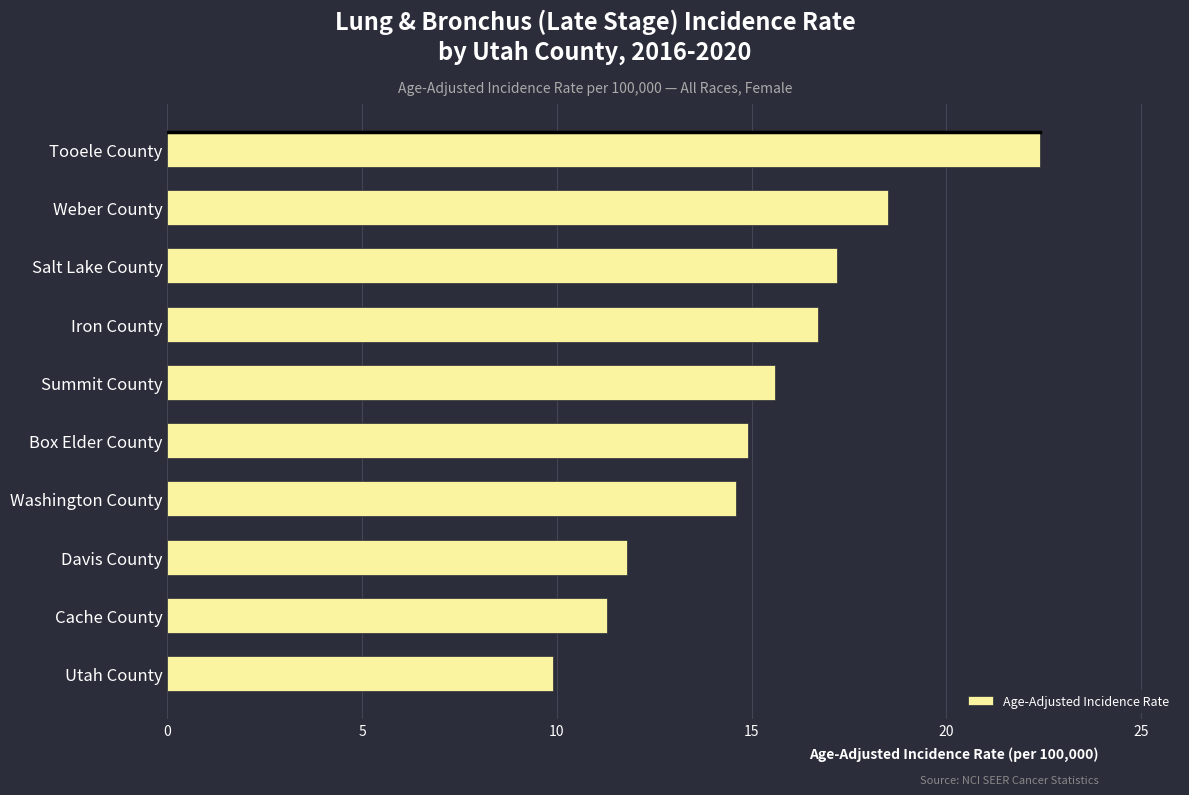

What is the minimum value shown in the chart?

9.9